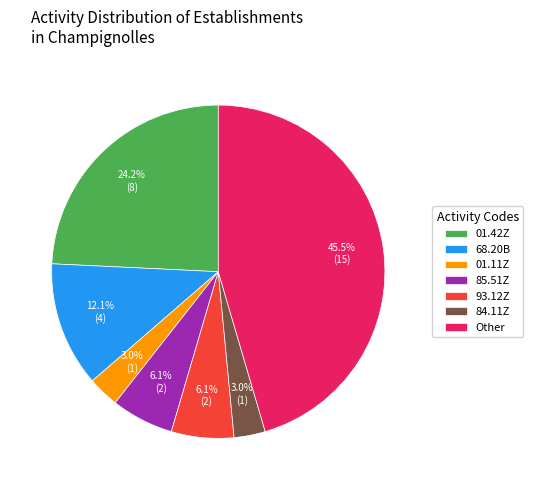

Approximately how many times larger is the value at 68.20B compared to 01.11Z?

4.0